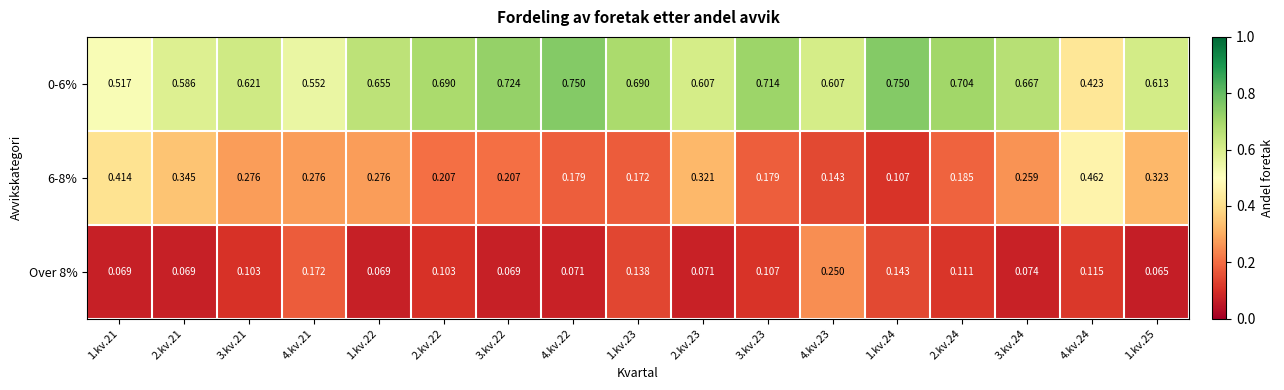

What is the minimum value shown in the chart?

0.1